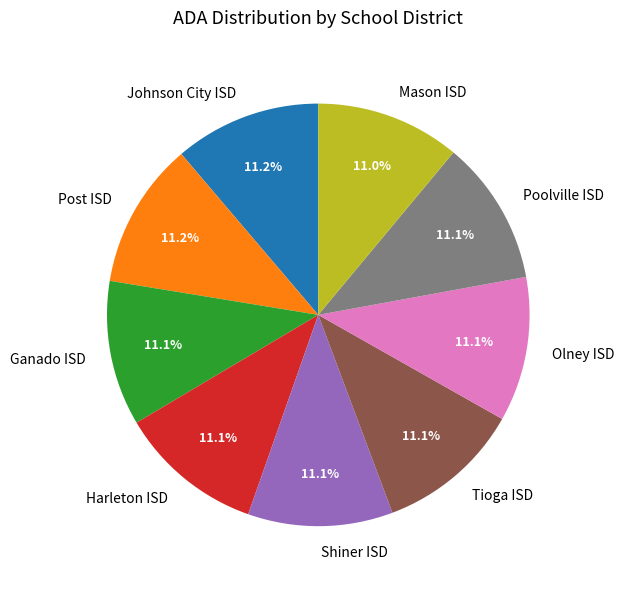

Does any single category account for the majority?

No